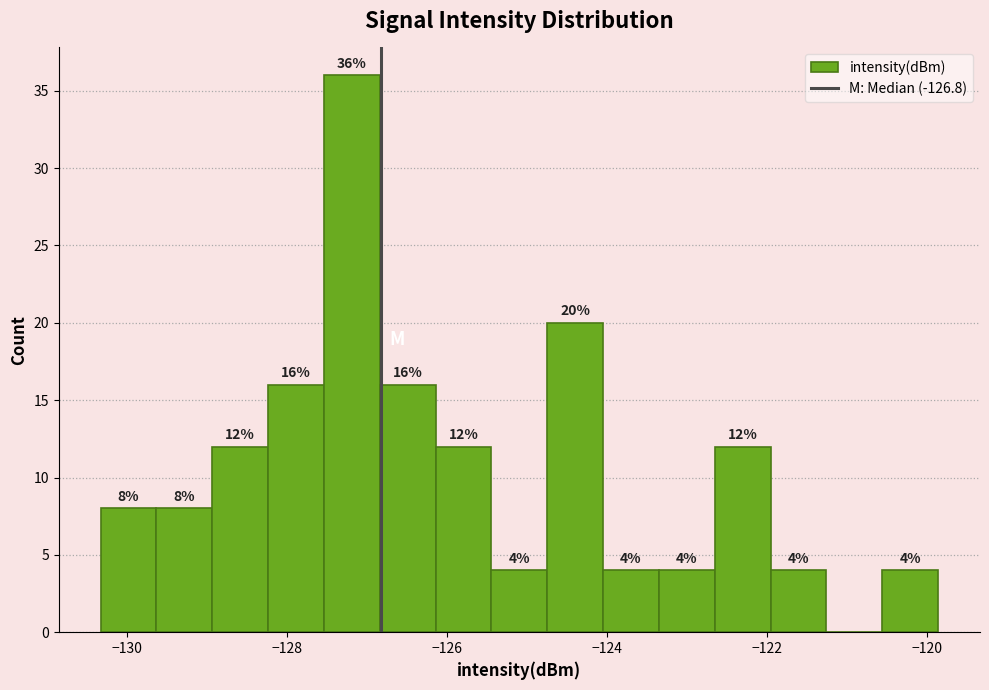

Read against the x-axis, roughly where is the centre of the tallest bar?

-127.2